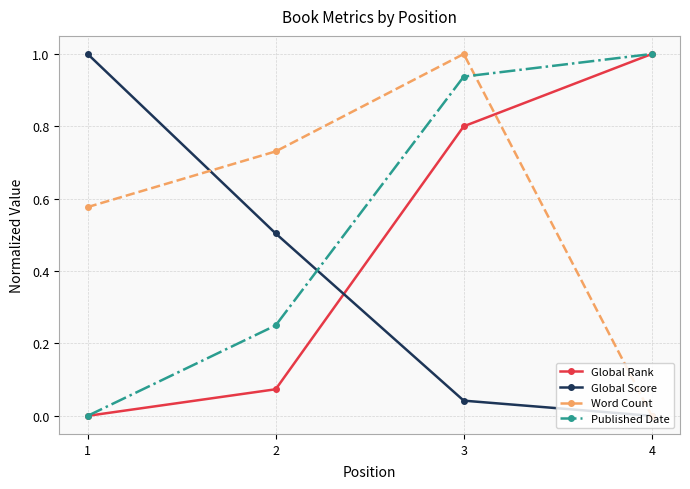

Where is Word Count nearest to the value 0?

4